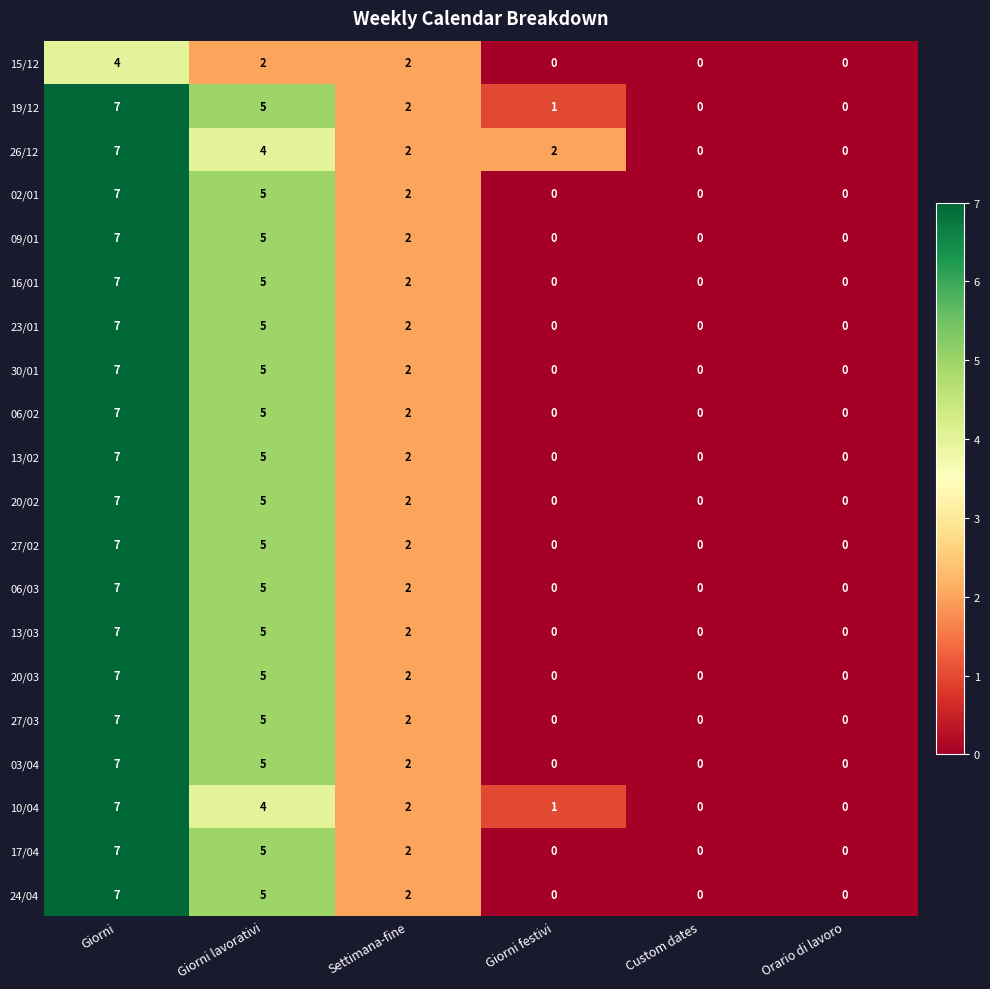

What is the spread (max minus min) of values at Giorni lavorativi?

3